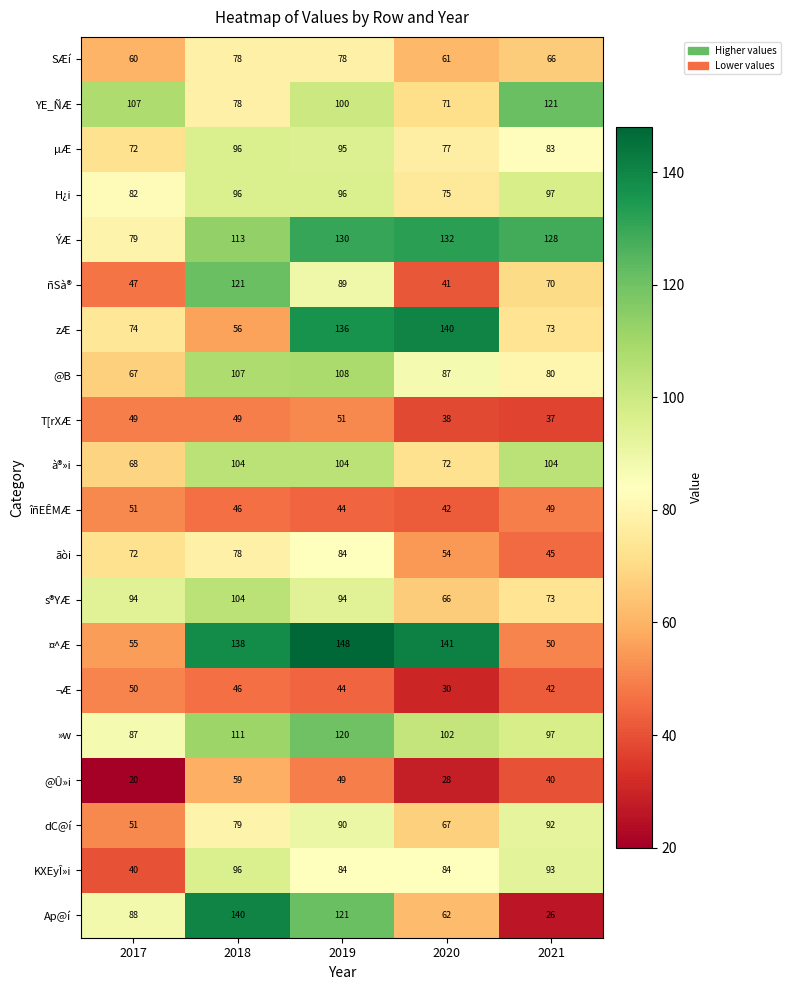

The value of à®»i at 2018 is 104. True or false?

True